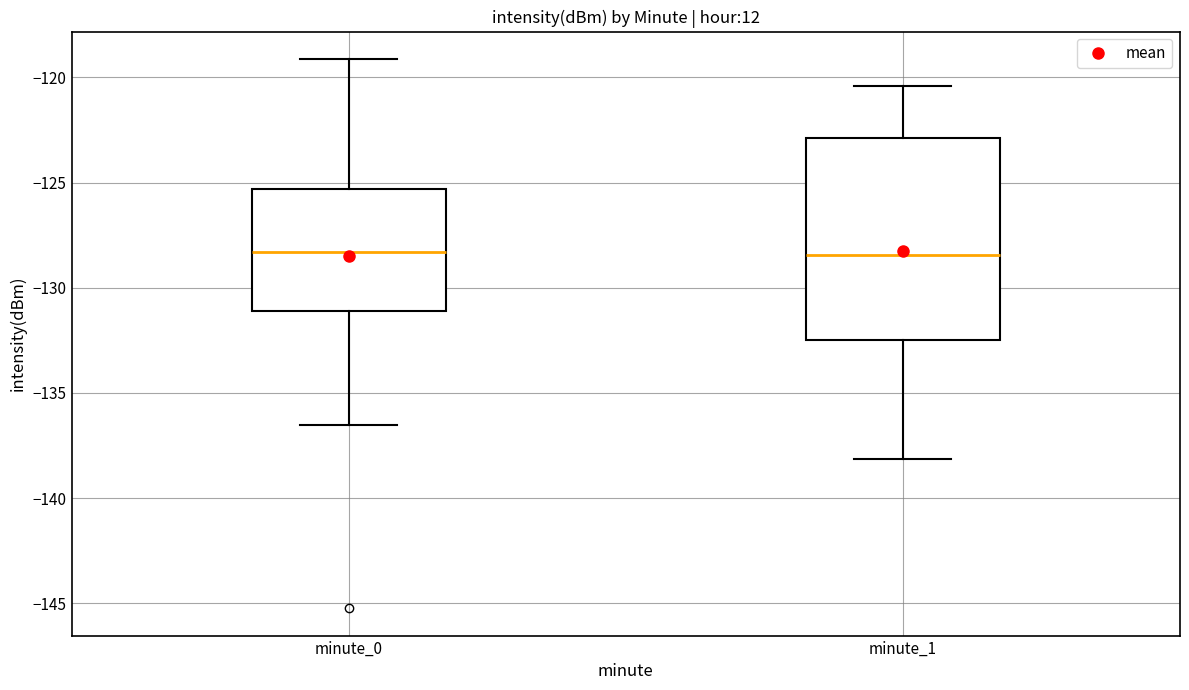

Reading left to right, transcribe this box plot: for each box, give where its median line is, the range the box spans, and where its two whiskers end, as read against the y-axis. The values are not printed on the chart, so give them approximately, as read against the axis.

minute_0: median -128.5, box -131.0 to -125.5, whiskers -136.5 to -119.0
minute_1: median -128.5, box -132.5 to -123.0, whiskers -138.0 to -120.5